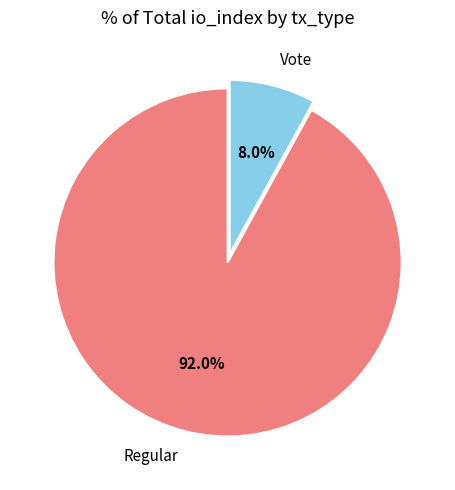

Which slice represents more than half of the pie?

Regular